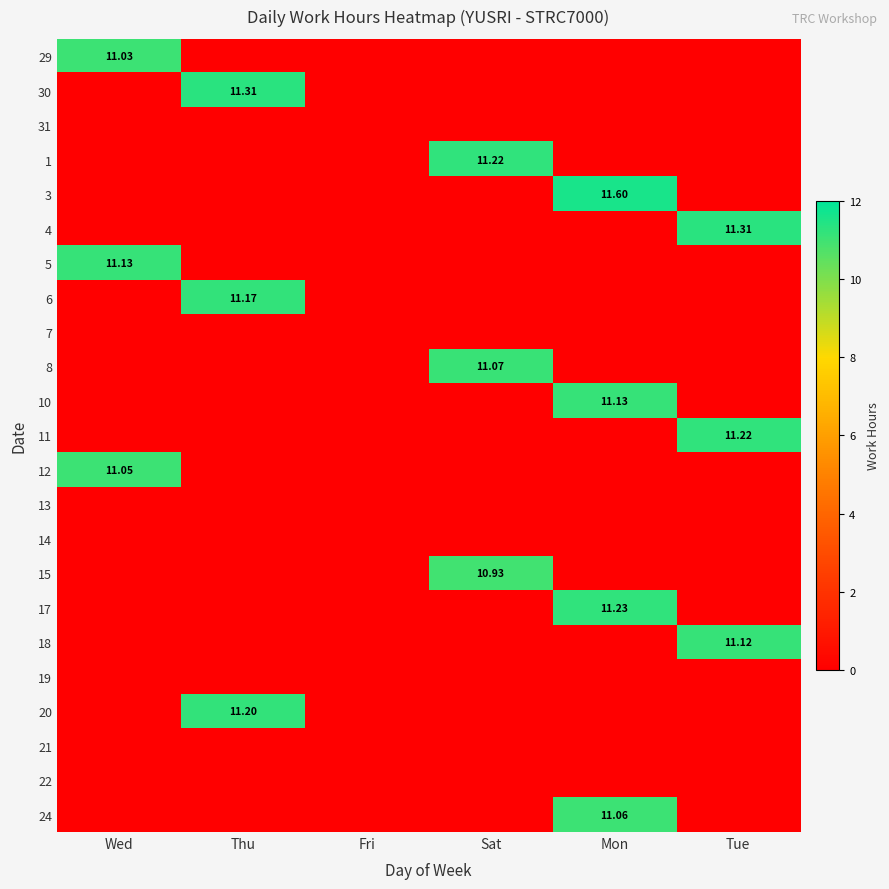

True or false: 12 has a value of 0.0 at Thu.

True